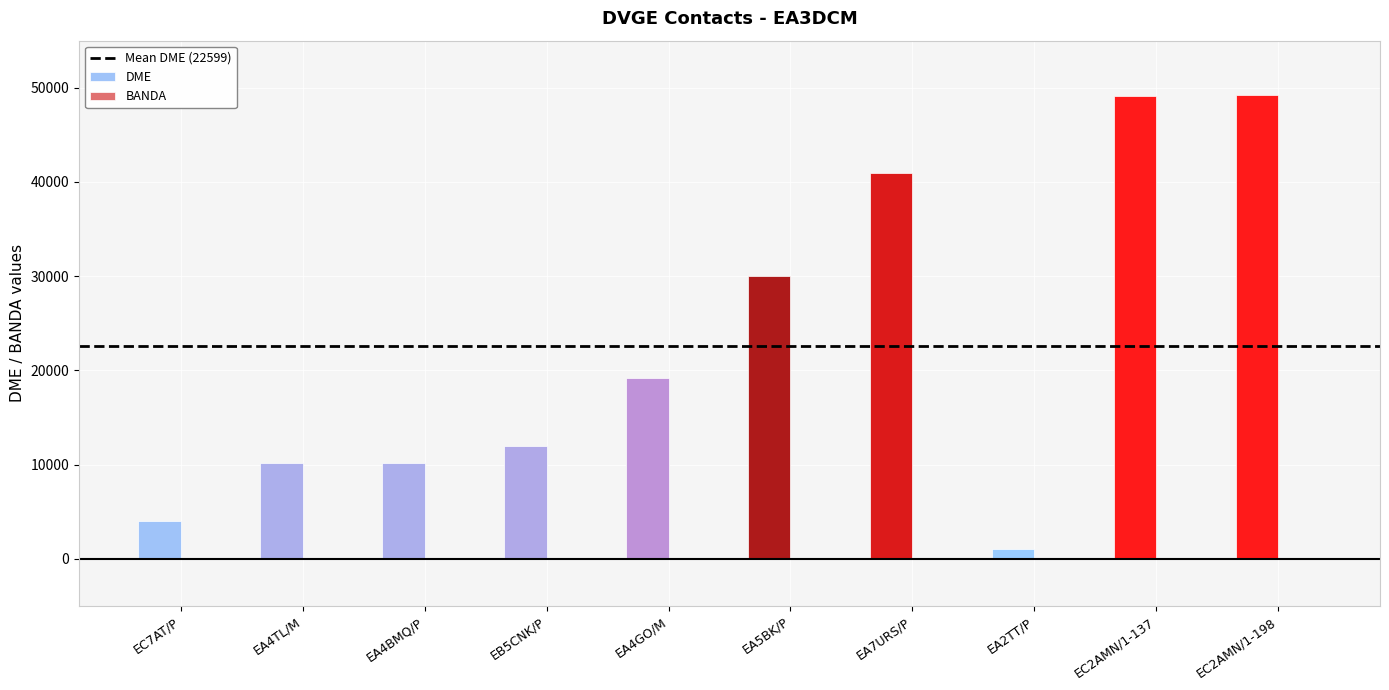

Between EA4GO/M and EC2AMN/1-137, which series saw the biggest shift?

DME